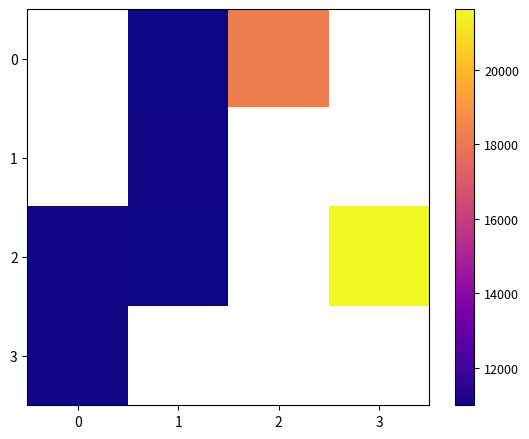

How many categories are shown in the chart?

4